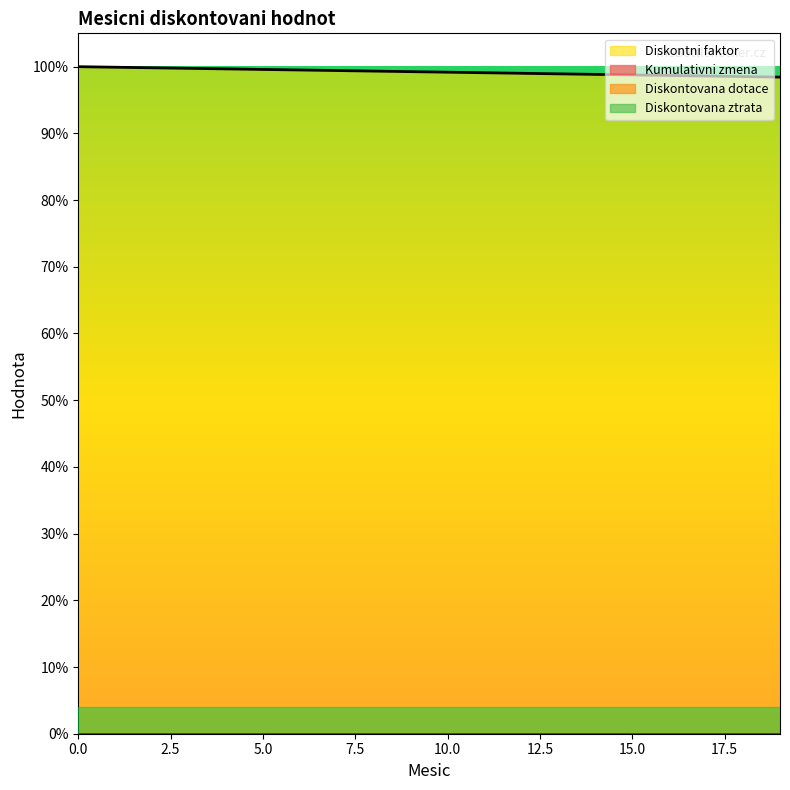

How many distinct data groups are displayed?

4